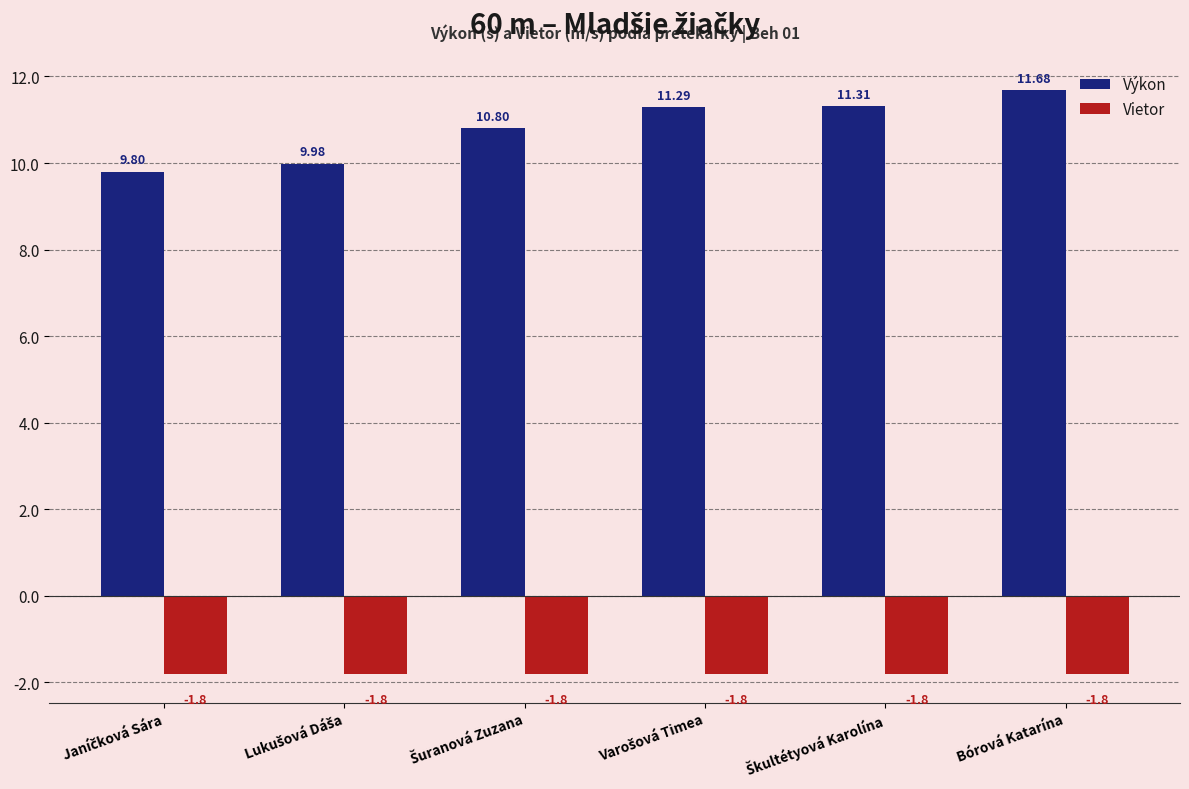

How many Výkon values are between 9 and 11?

3